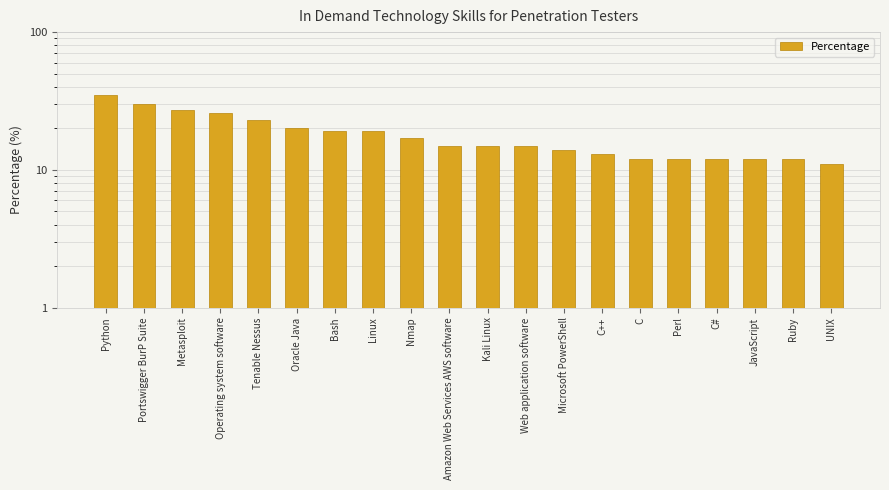

How many bars are there in total?

20